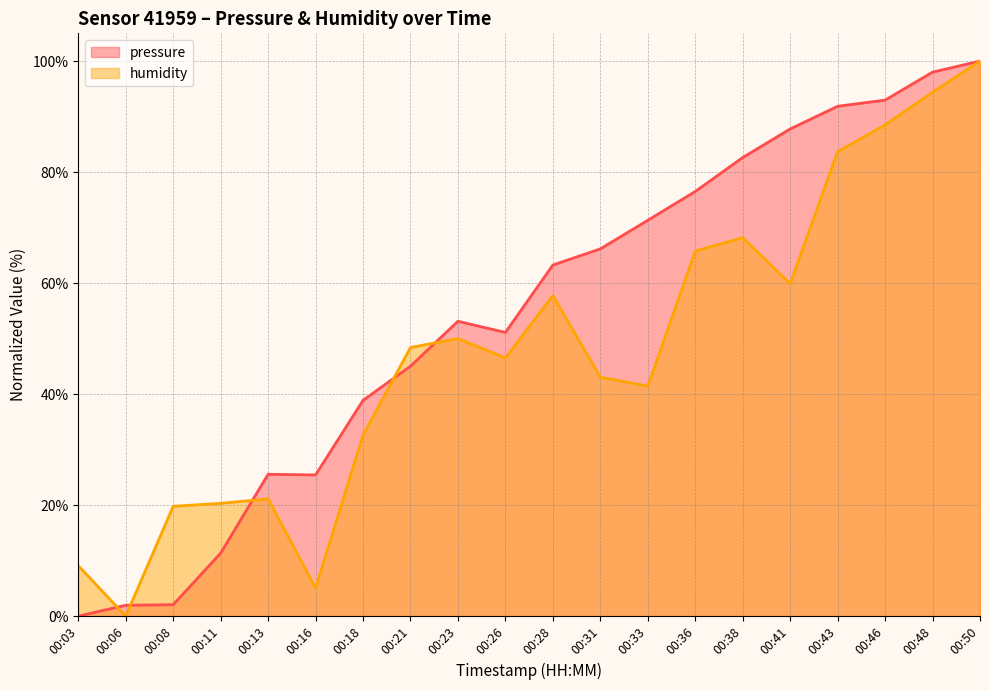

Reading left to right, what are all the values shown in this chart?

pressure: 00:03=0.0	00:06=2.0	00:08=2.1	00:11=11.3	00:13=25.6	00:16=25.4	00:18=38.9	00:21=45.0	00:23=53.1	00:26=51.1	00:28=63.3	00:31=66.2	00:33=71.3	00:36=76.5	00:38=82.6	00:41=87.8	00:43=91.9	00:46=93.0	00:48=98.0	00:50=100.0
humidity: 00:03=9.1	00:06=0.0	00:08=19.8	00:11=20.3	00:13=21.1	00:16=5.1	00:18=32.6	00:21=48.4	00:23=50.0	00:26=46.5	00:28=57.8	00:31=43.0	00:33=41.4	00:36=65.8	00:38=68.2	00:41=59.9	00:43=83.7	00:46=88.5	00:48=94.4	00:50=100.0